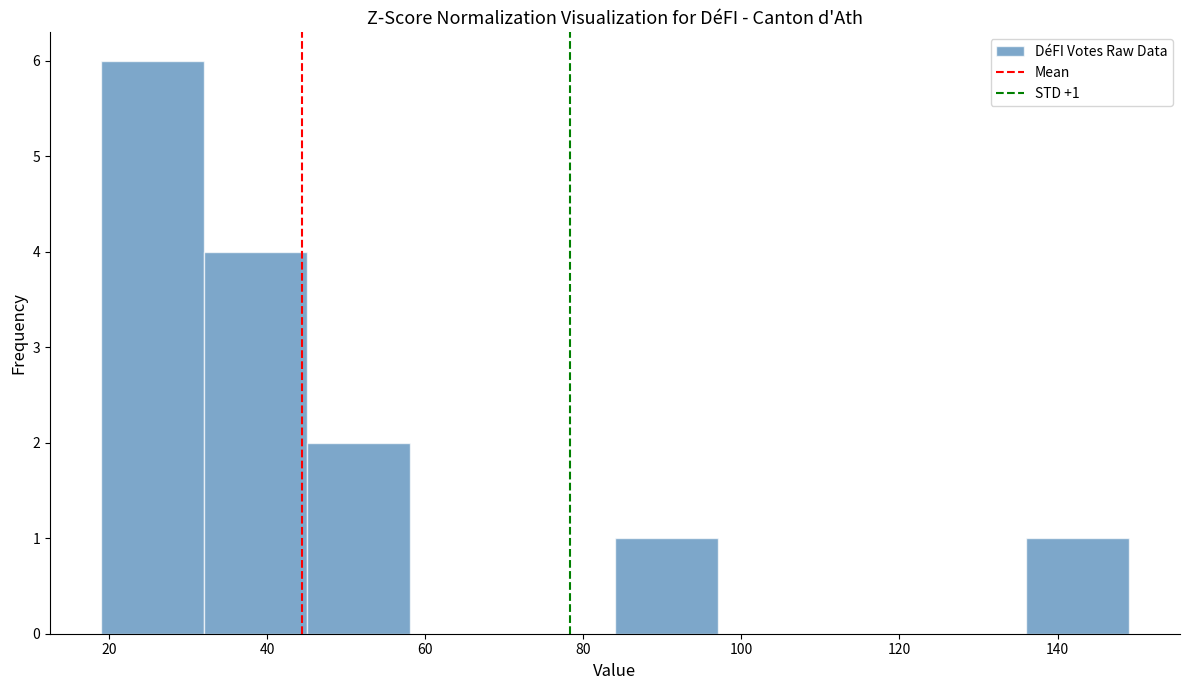

Which range on the x-axis has the tallest bar?

19 to 32